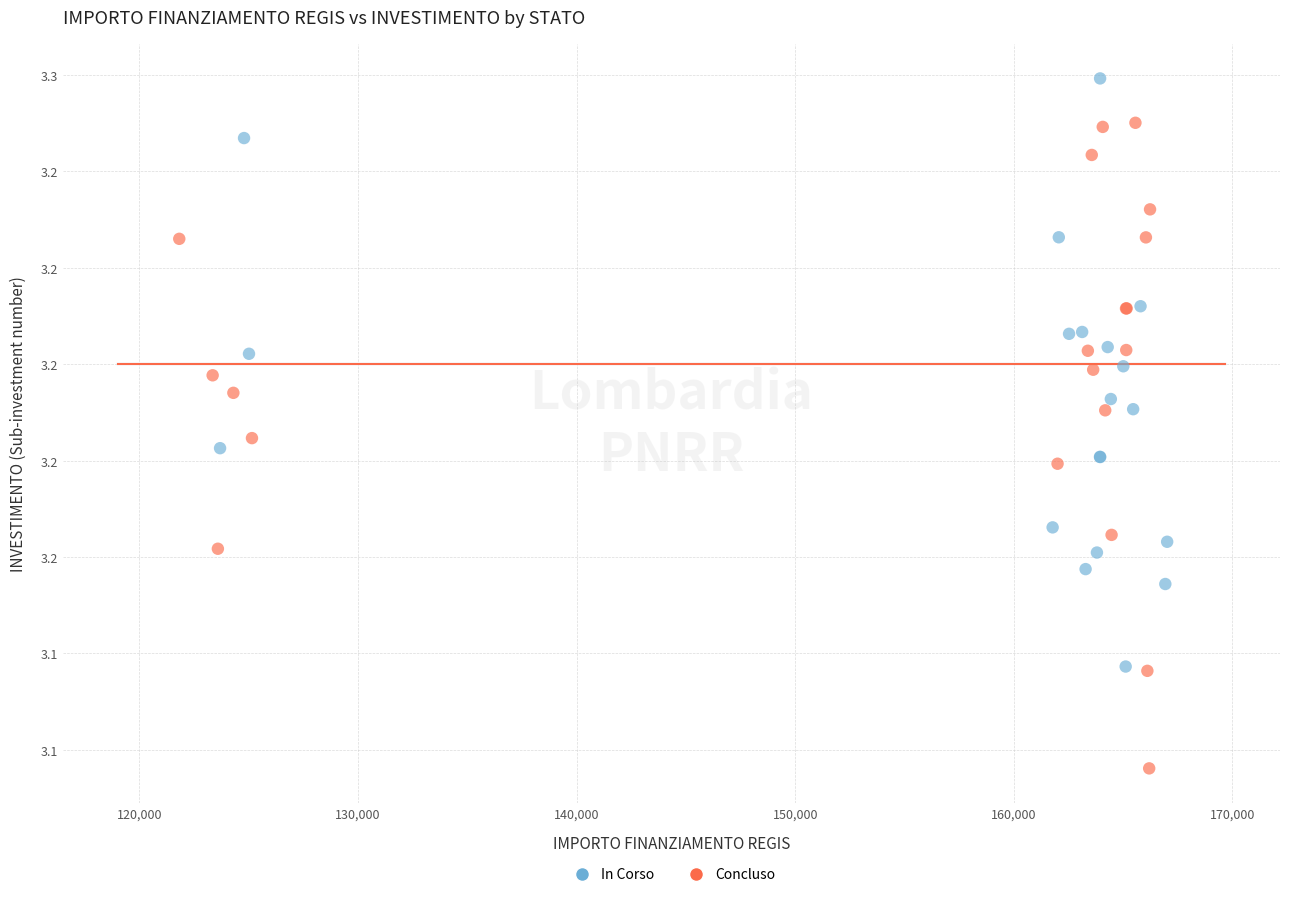

What are all the series names shown in the legend?

In Corso, Concluso